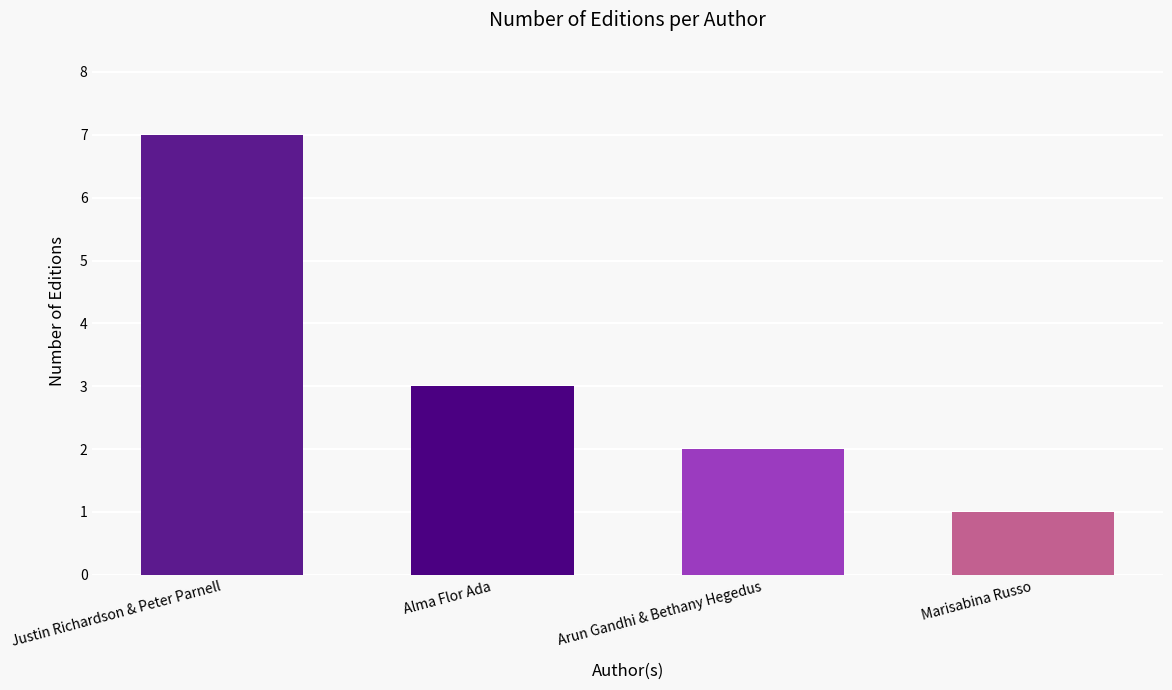

True or false: the data shows 0 at Marisabina Russo.

False